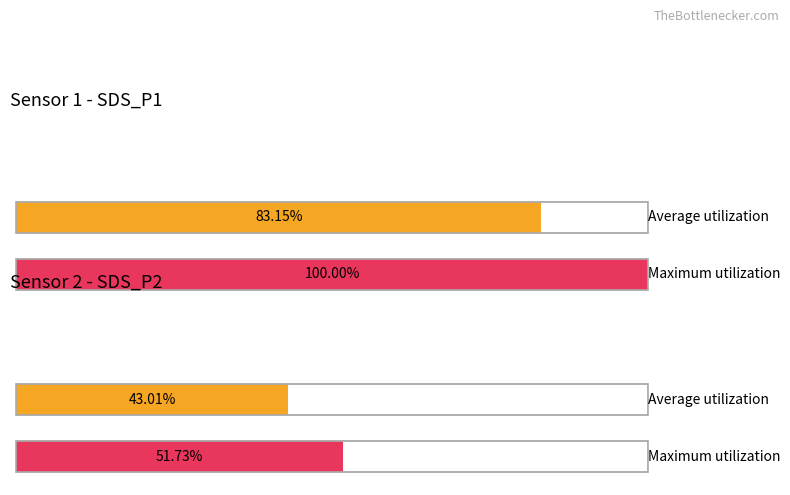

Count the number of data series in this chart.

2